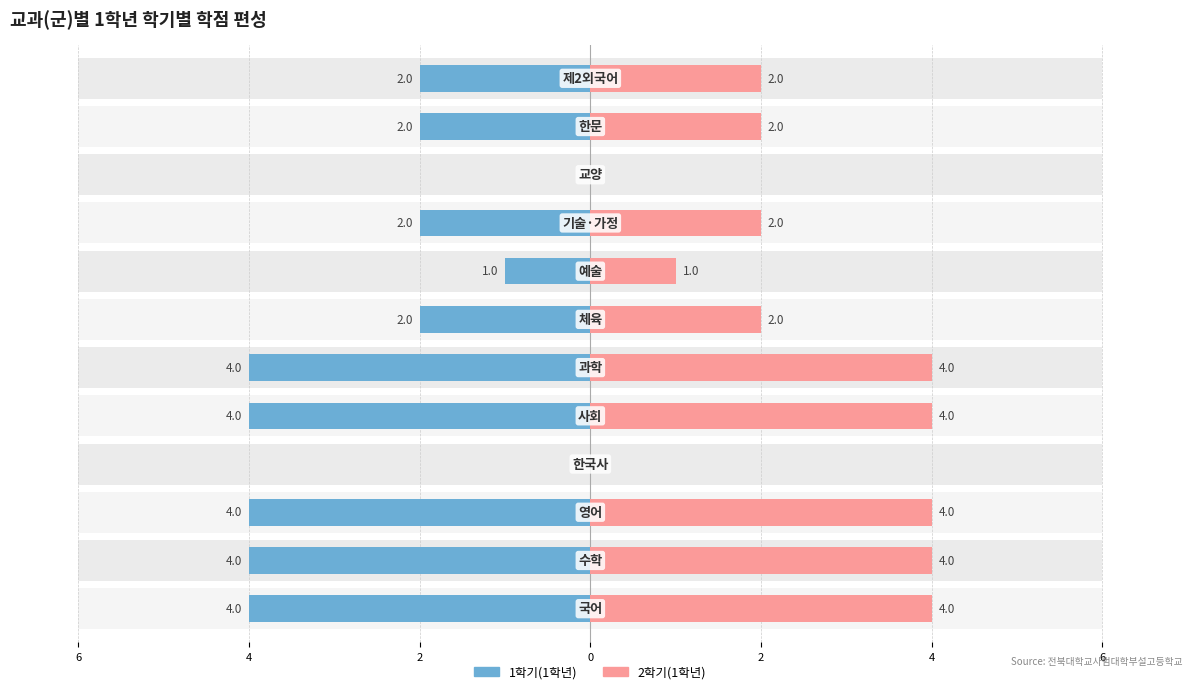

Is it true that 2학기(1학년) equals 4 at 4?

True